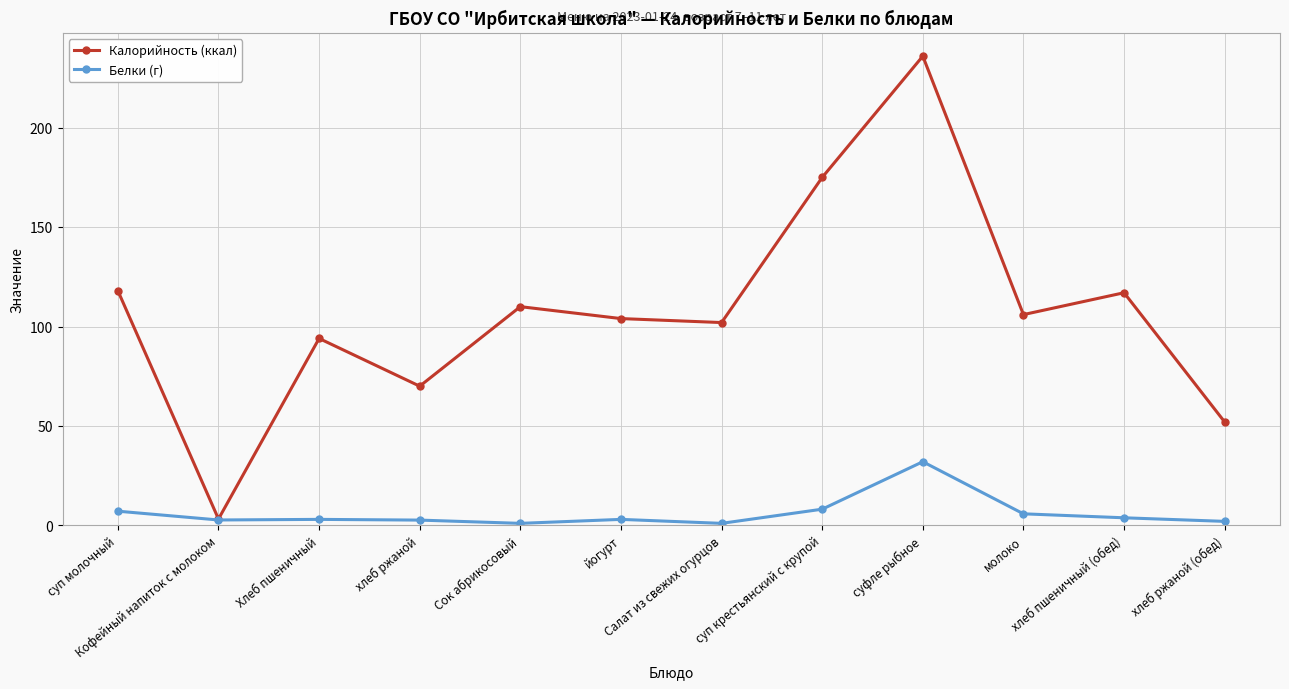

True or false: Калорийность (ккал) has more than 0 interior local peaks.

True